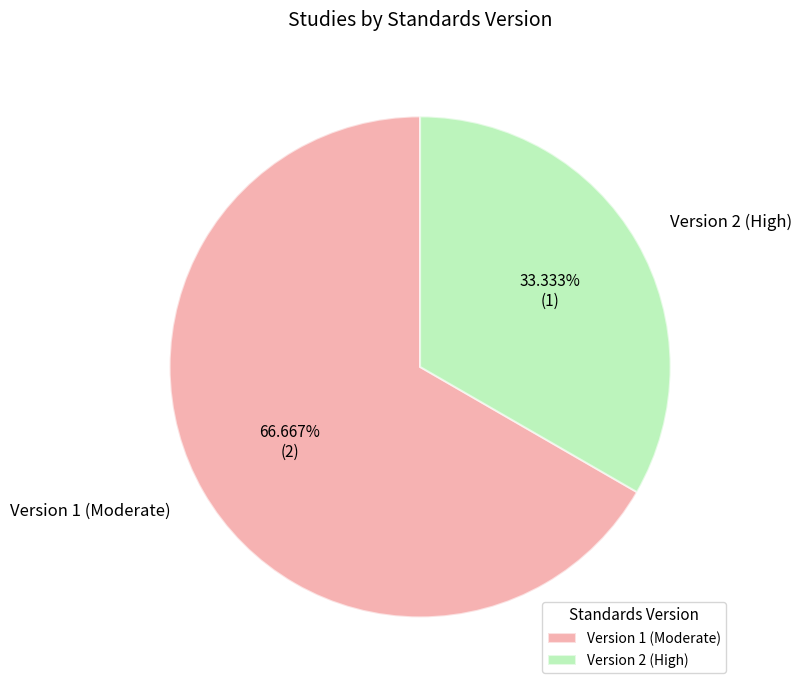

Do Version 2 (High) and Version 1 (Moderate) together represent more than half of the pie?

Yes